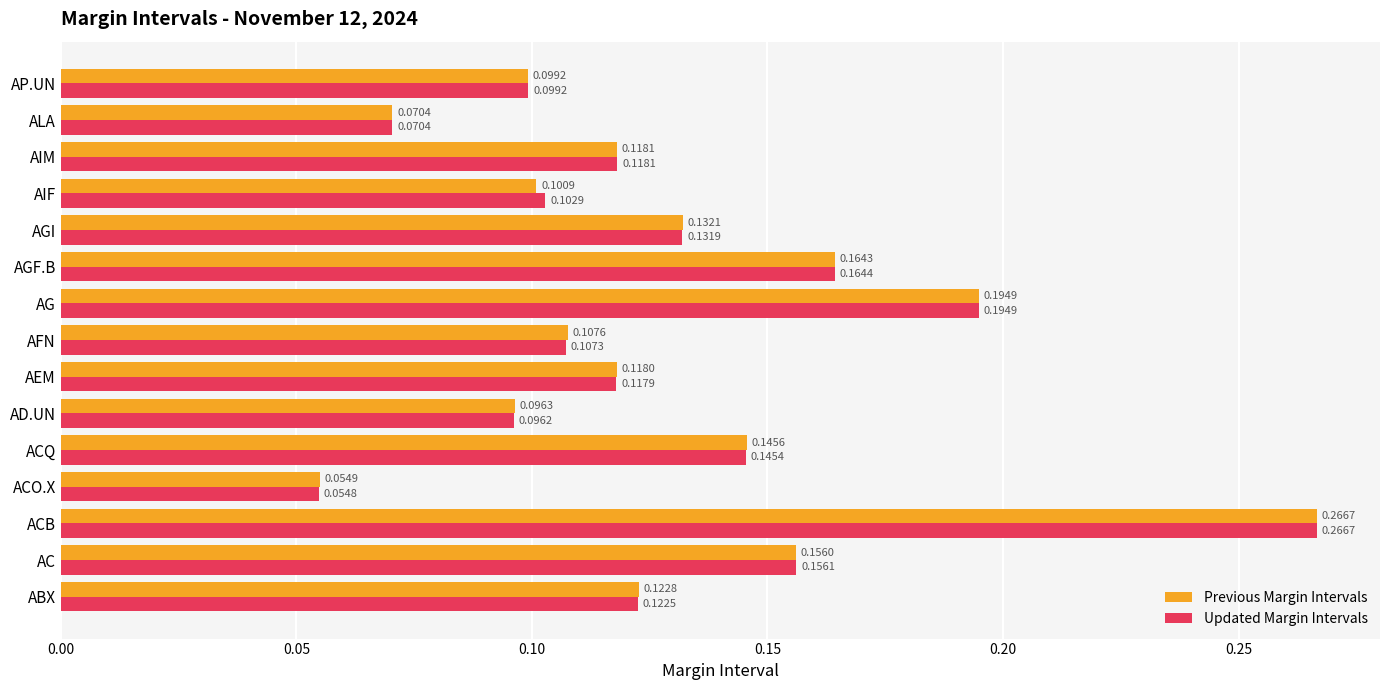

Which series has the widest spread of values?

Updated Margin Intervals